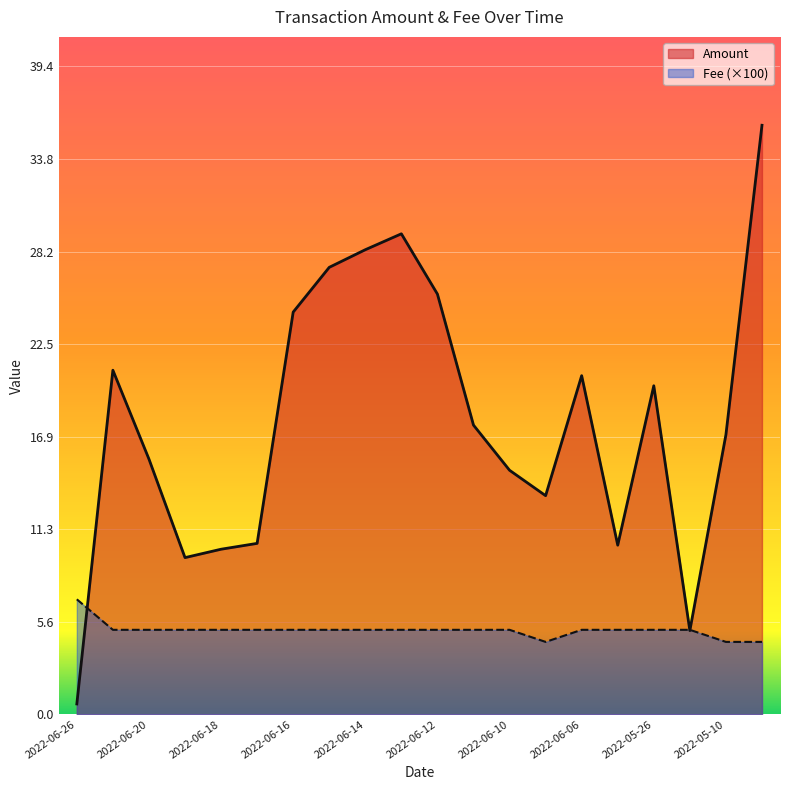

Which category has the highest value across all series?

2022-05-09